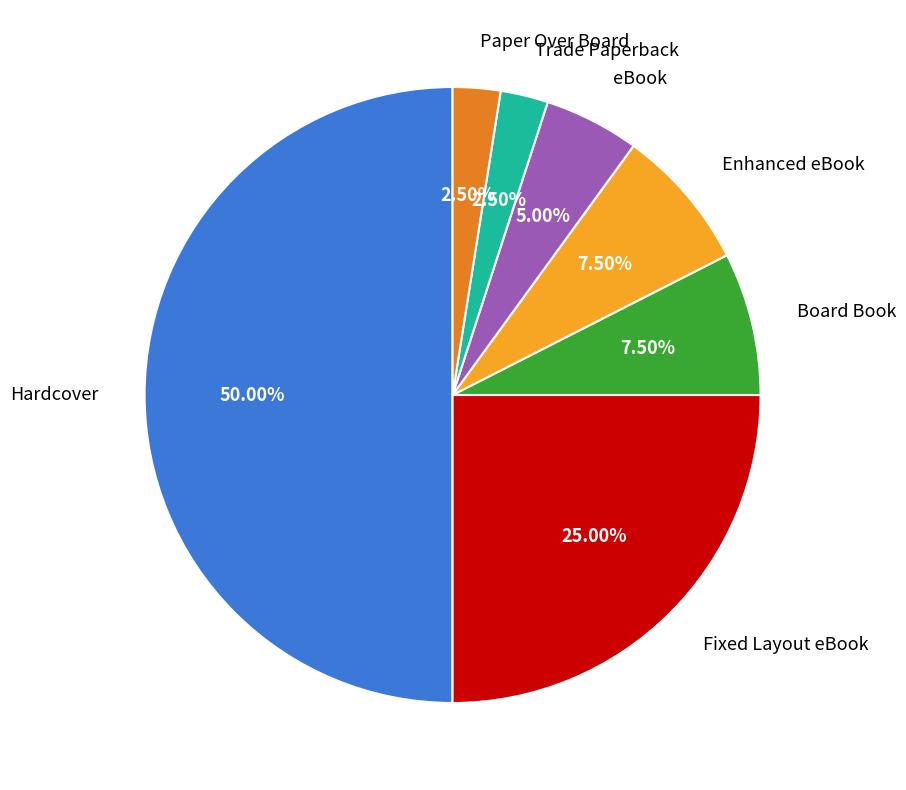

How many slices are in this pie chart?

7